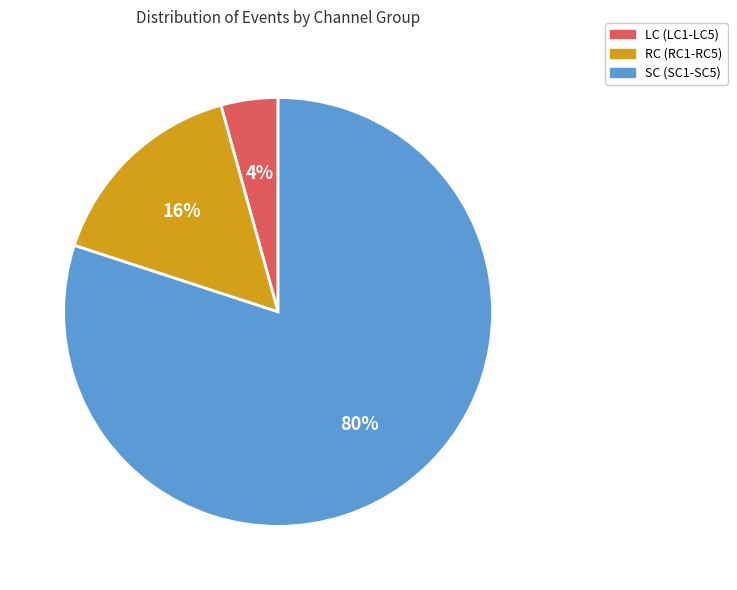

Is there a majority slice in this chart?

Yes